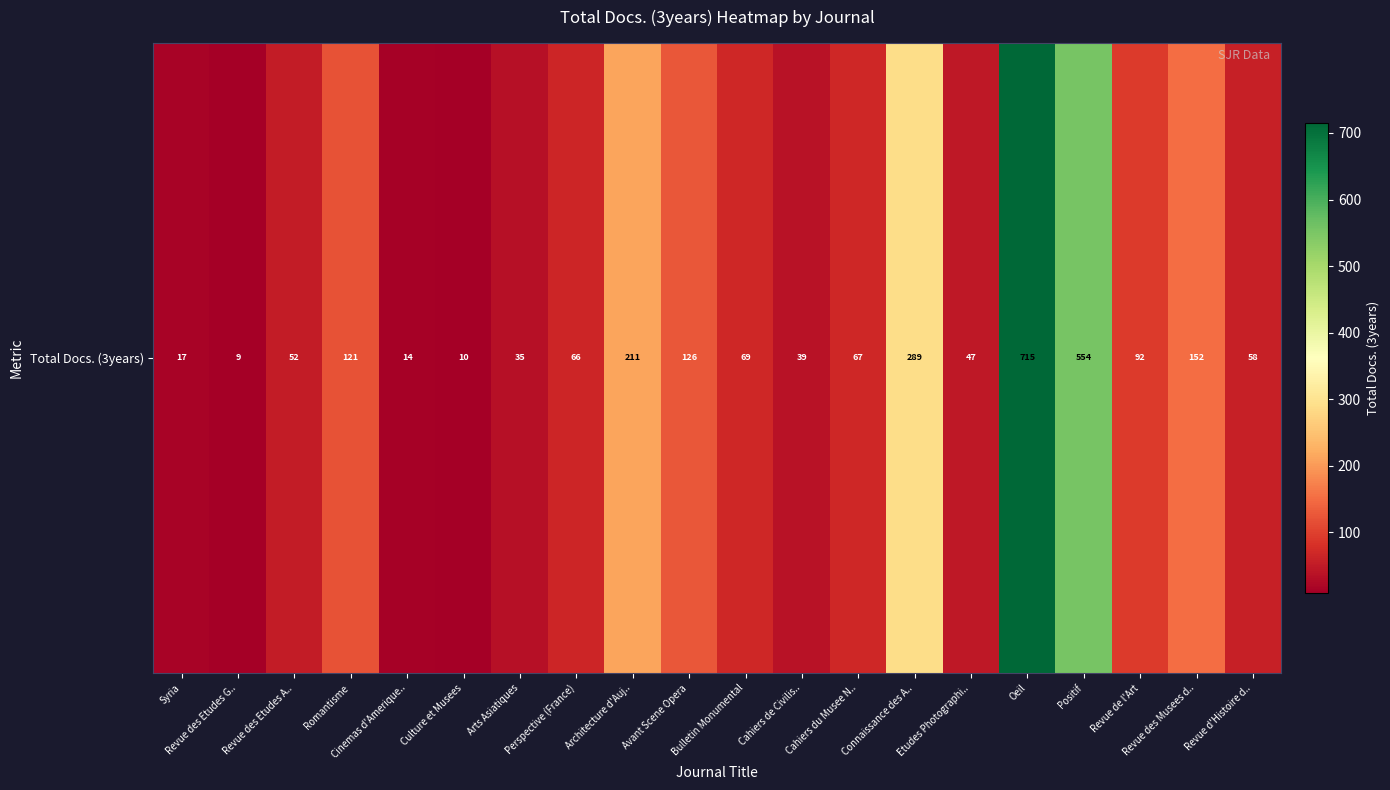

Between Avant Scene Opera and Cinemas d'Amerique.., which is larger?

Avant Scene Opera